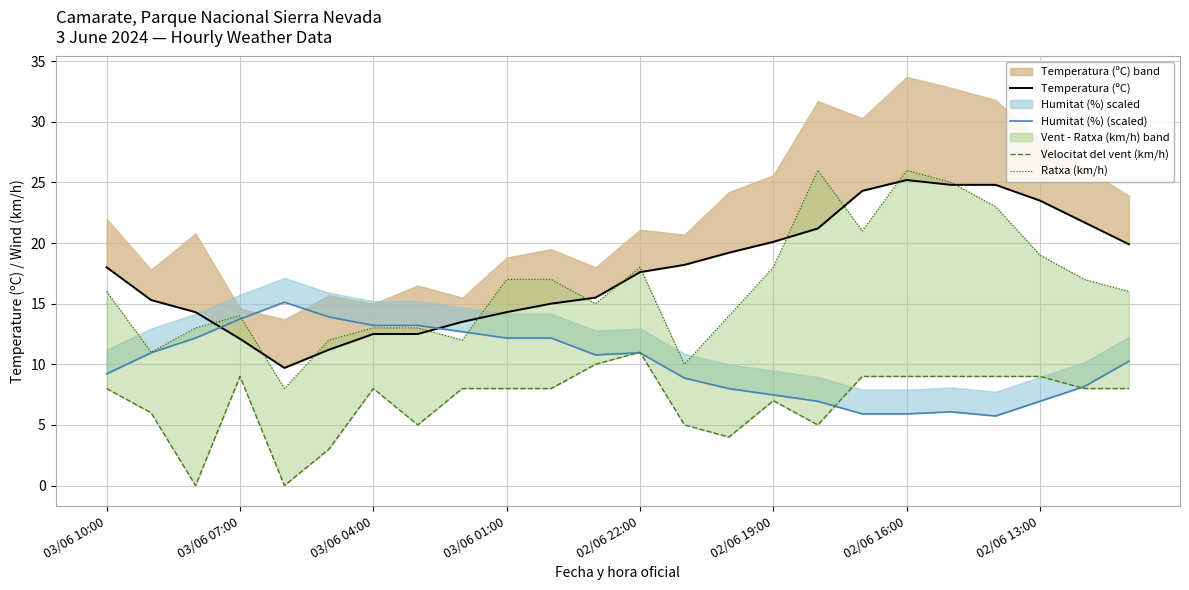

What is the sum of all Temperatura (ºC) values?

424.4